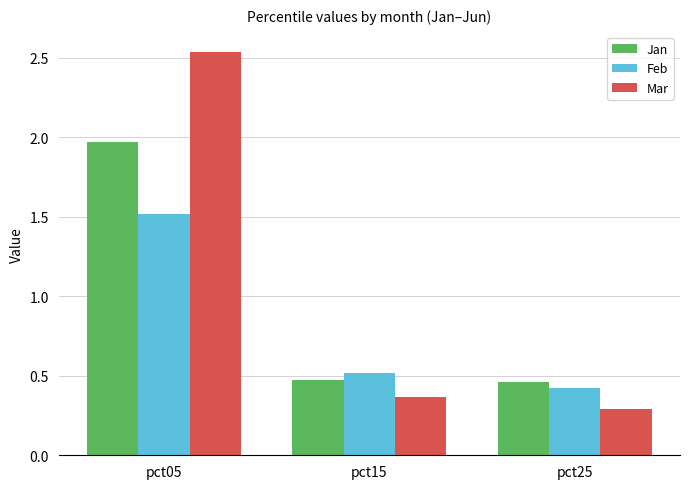

What is the average value of the Jan series?

1.0